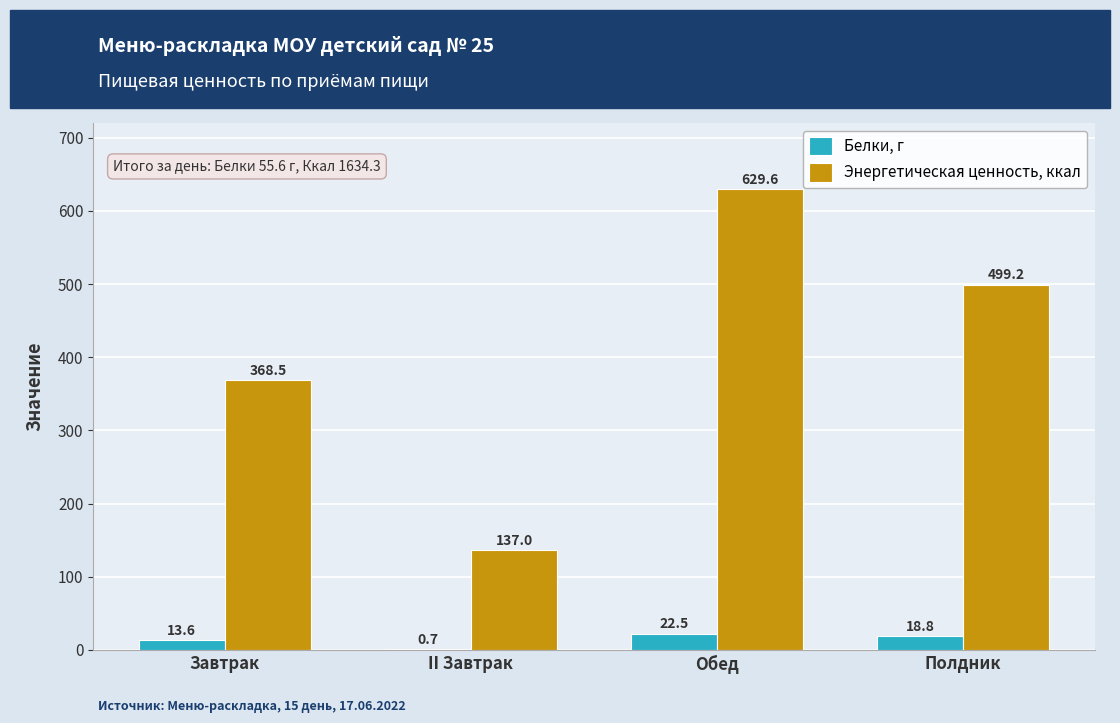

What is the sum of the Белки, г values at Обед and Полдник?

41.3